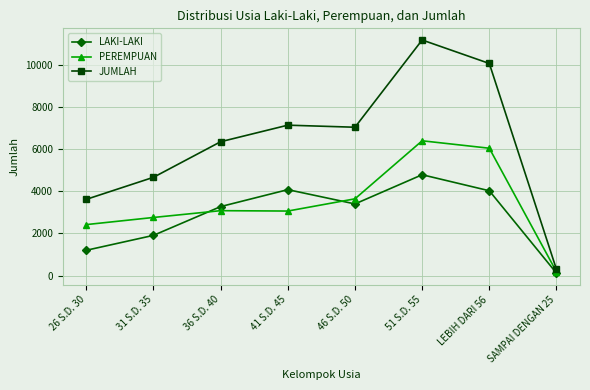

Which series has the largest total across all categories?

JUMLAH